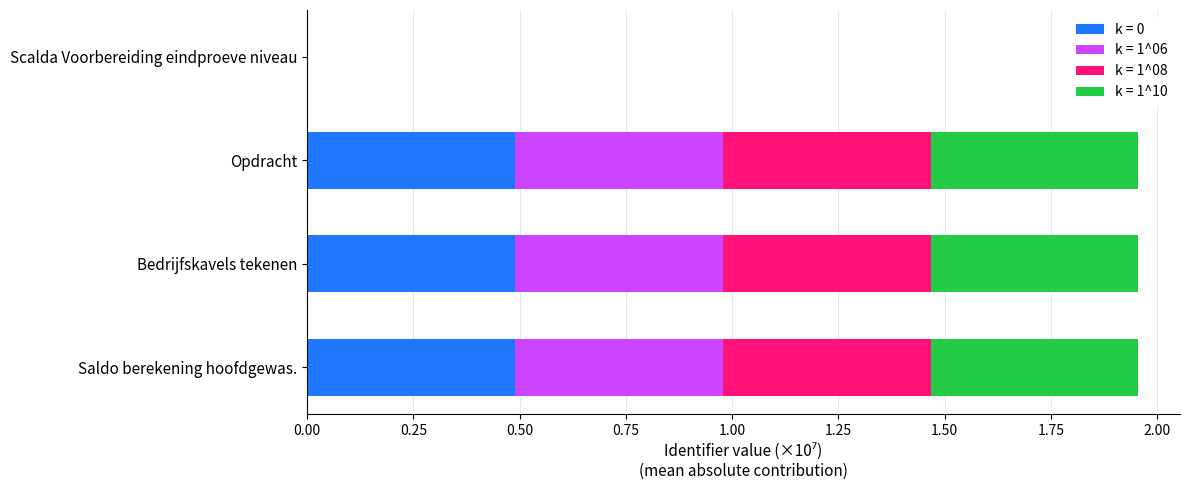

What is the total value across all series at Bedrijfskavels tekenen?

2.0